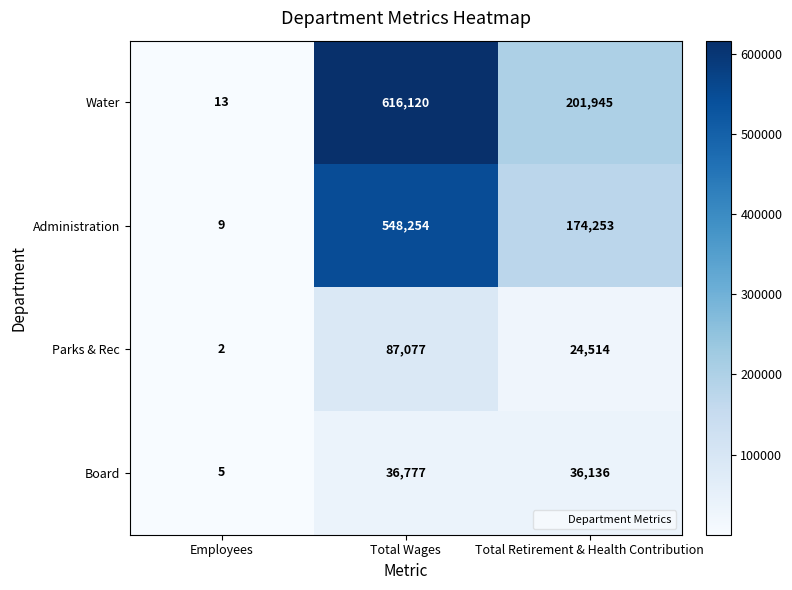

Is the value of Water at Total Retirement & Health Contribution greater than the value of Administration at Total Retirement & Health Contribution?

Yes